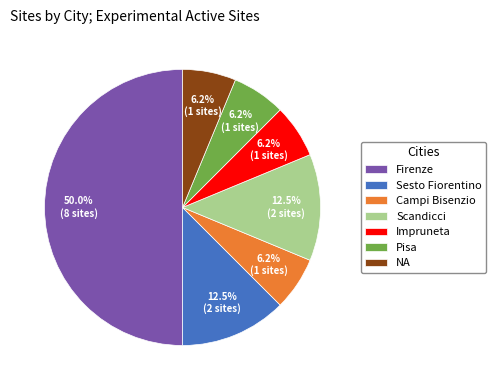

How many segments does this pie chart have?

7